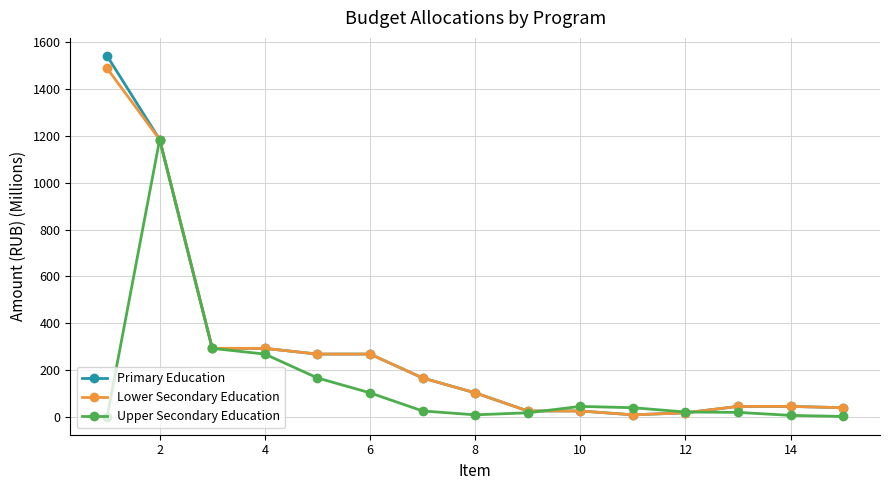

Which series has the widest spread of values?

Primary Education